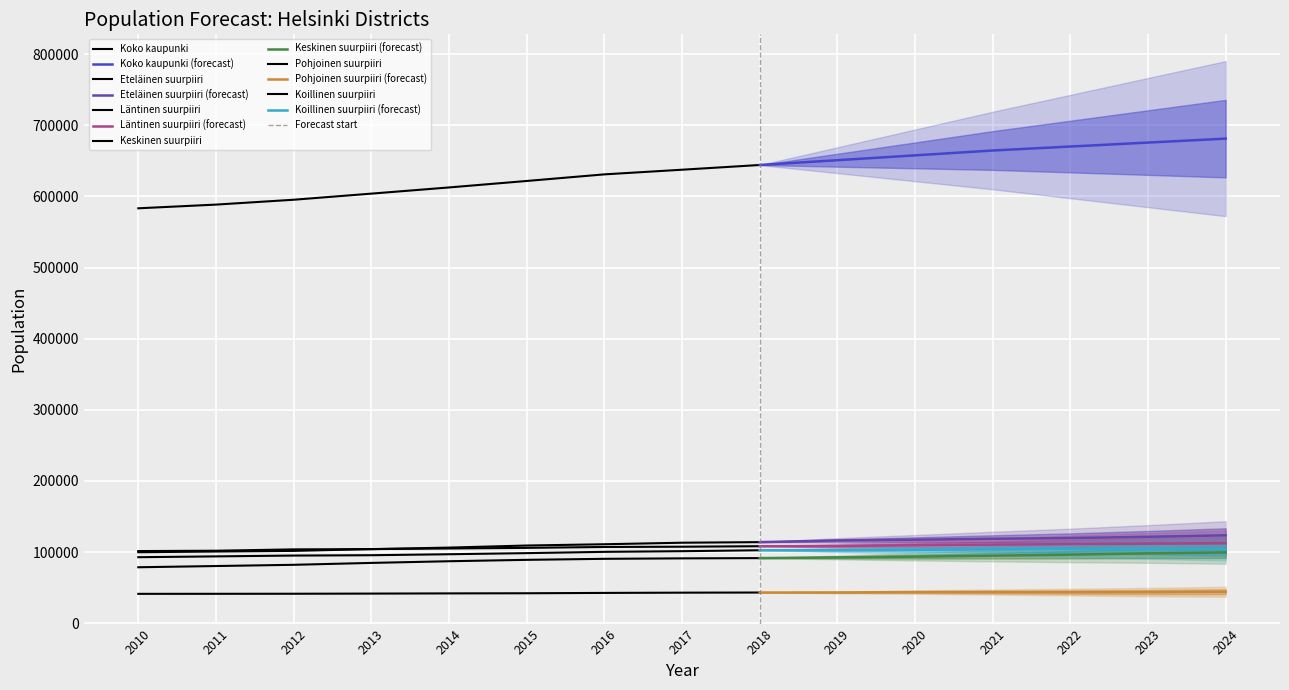

Which label corresponds to the largest value in the chart?

2024